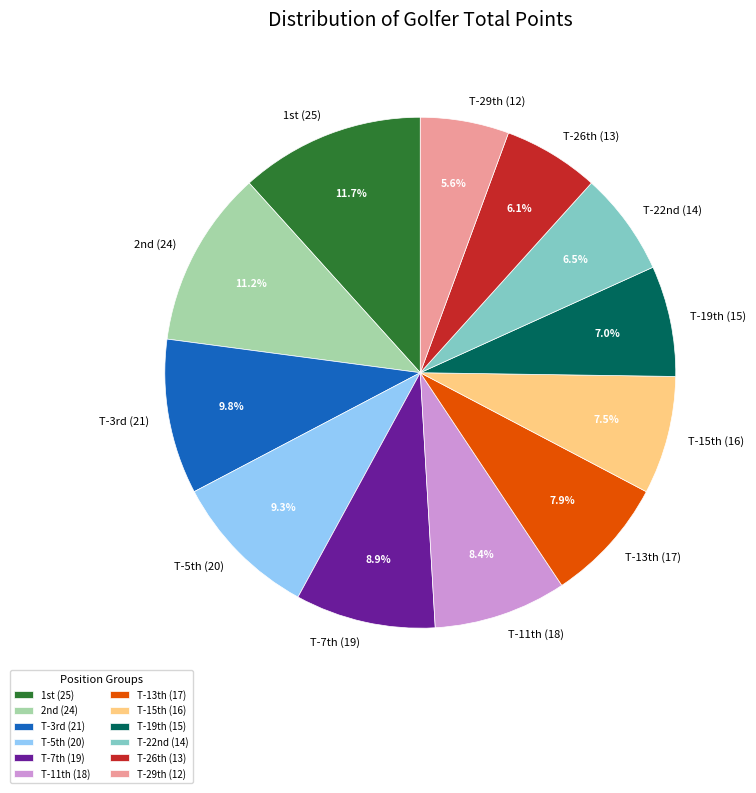

Is there any slice that represents more than half of the pie?

No